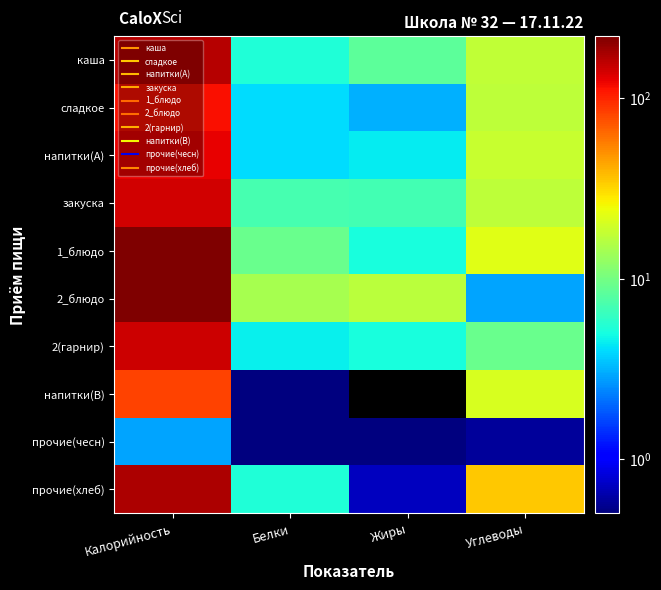

What is the maximum value shown in the chart?

221.0